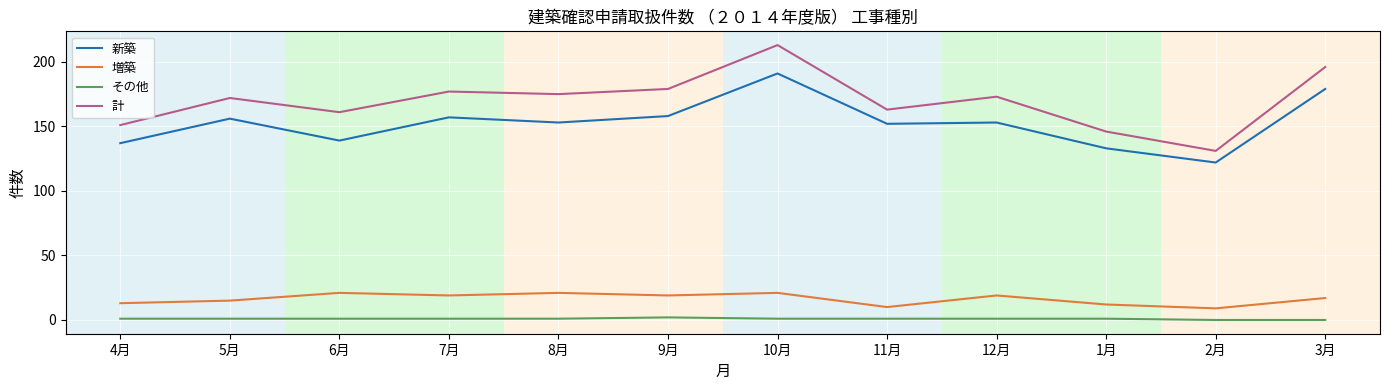

What is the sum of all 増築 values?

196